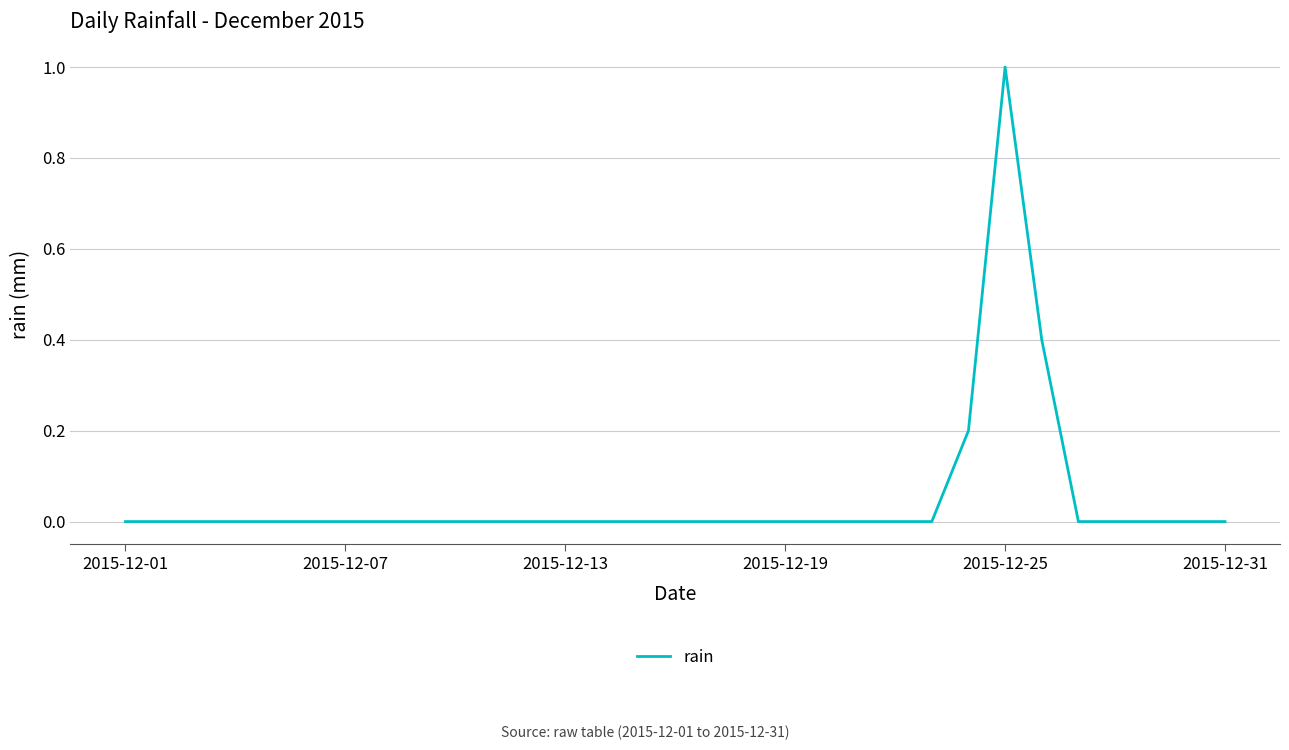

What is the greatest value displayed?

1.0